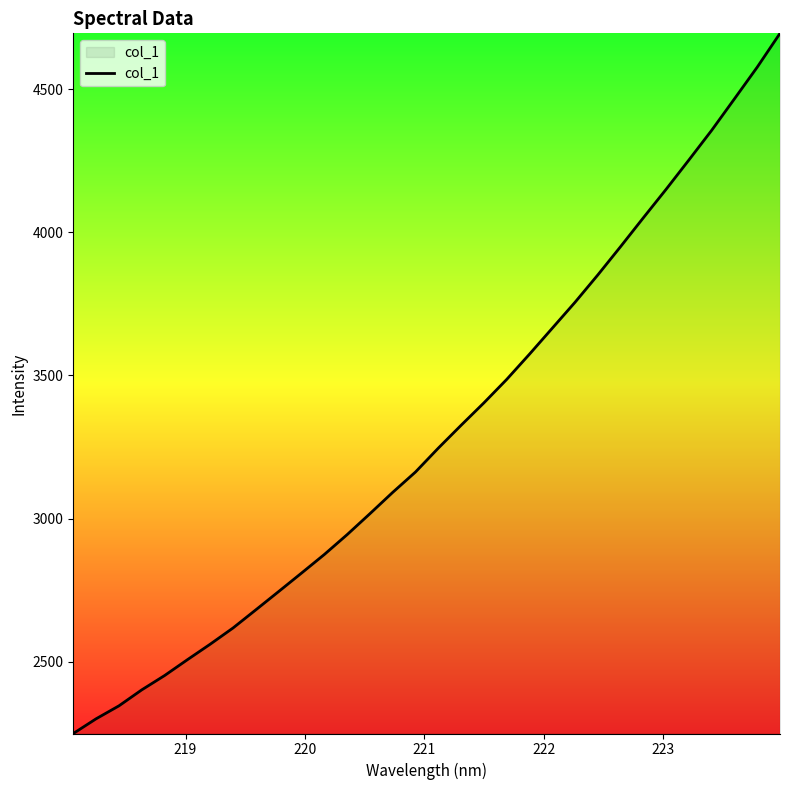

What is the difference between the maximum and minimum values?

2447.1